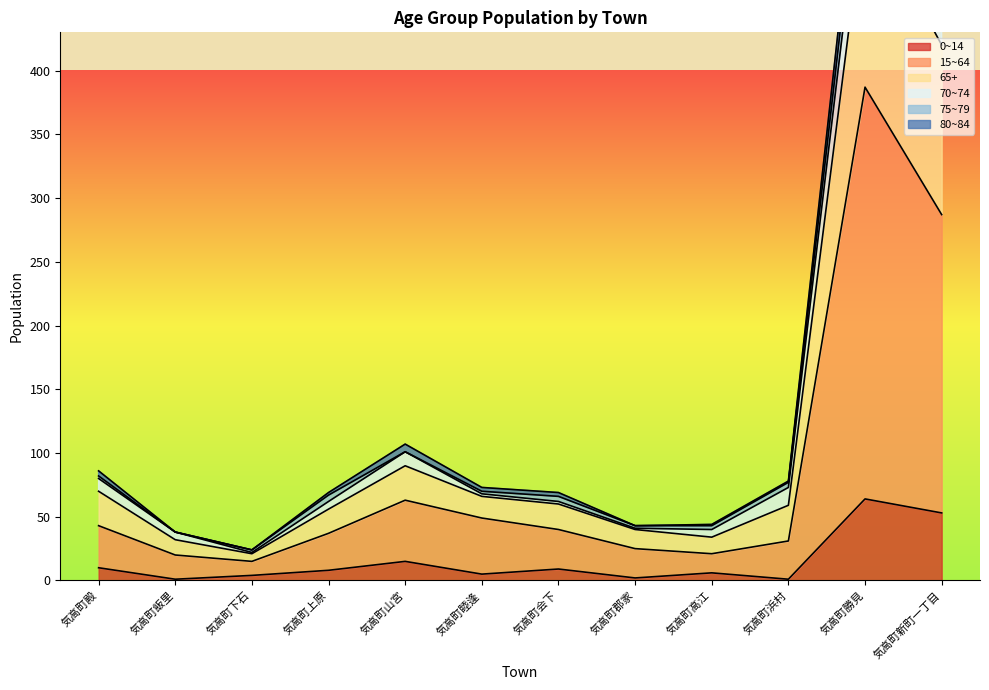

The 0~14 series shows 3 at 気高町郡家. True or false?

False